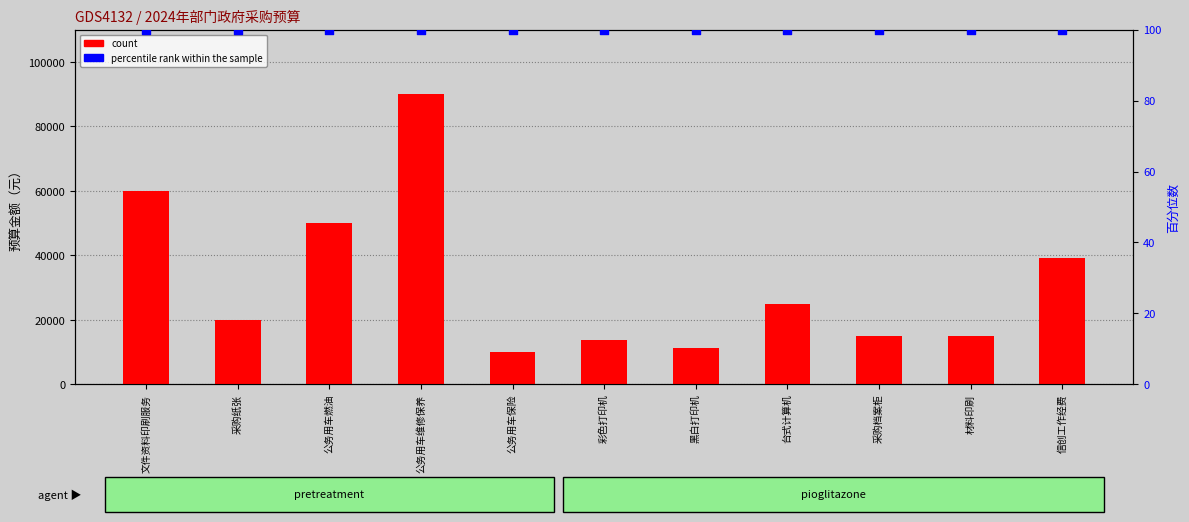

What are all the series names shown in the legend?

count, percentile rank within the sample